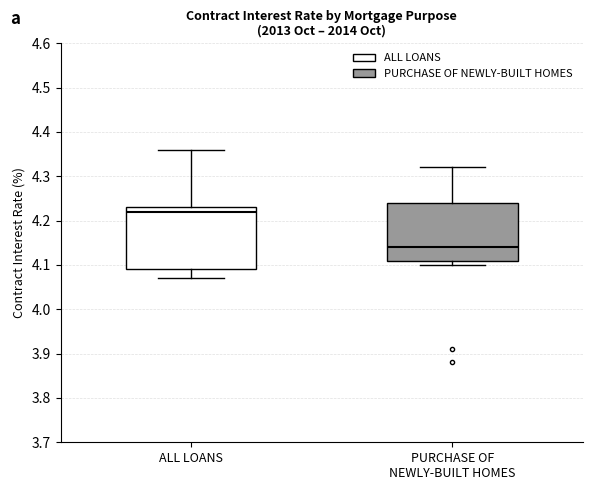

Comparing the boxes themselves (not the whiskers), which one is the tallest?

ALL LOANS